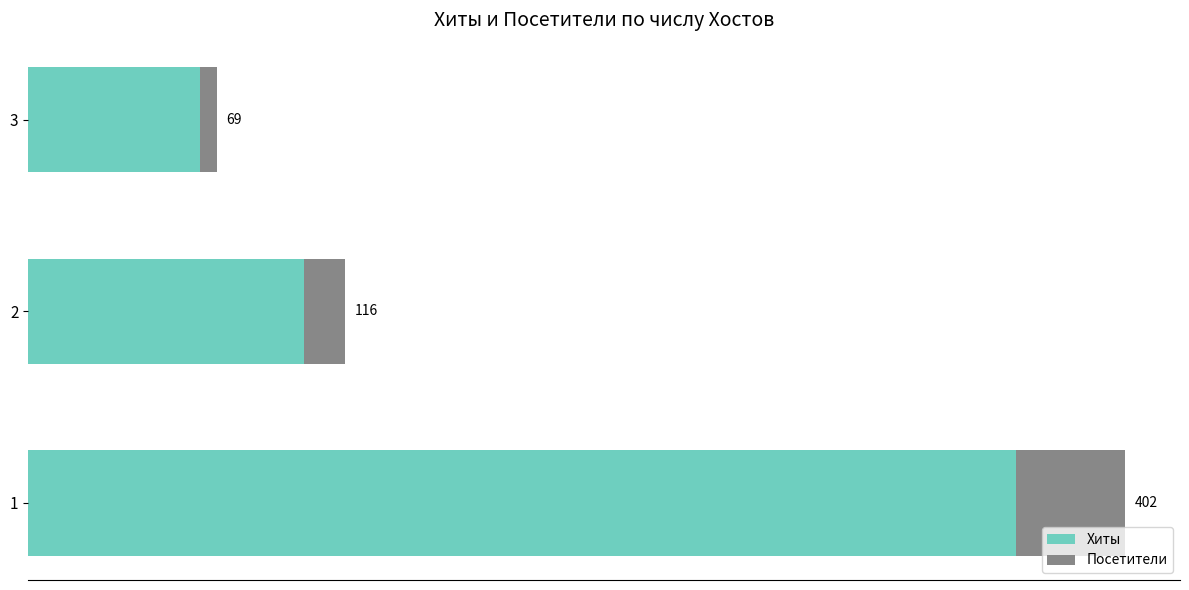

What are all the series names shown in the legend?

Хиты, Посетители